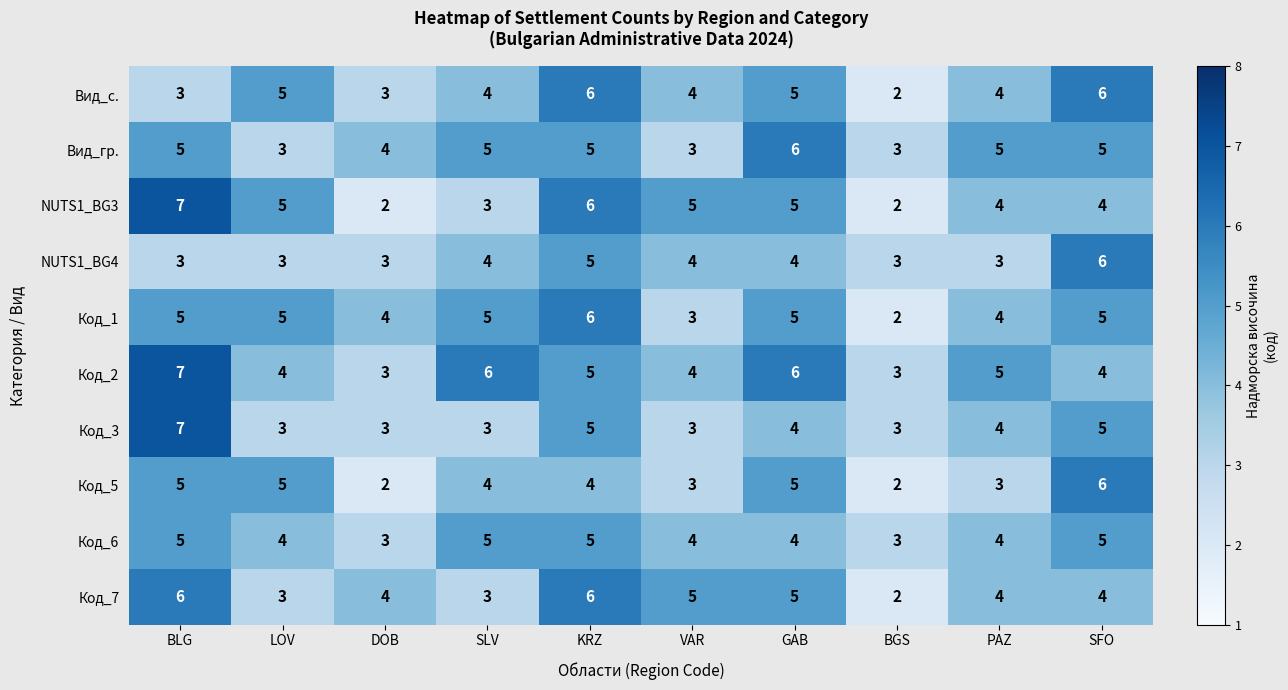

Which series has the largest total across all categories?

Код_2